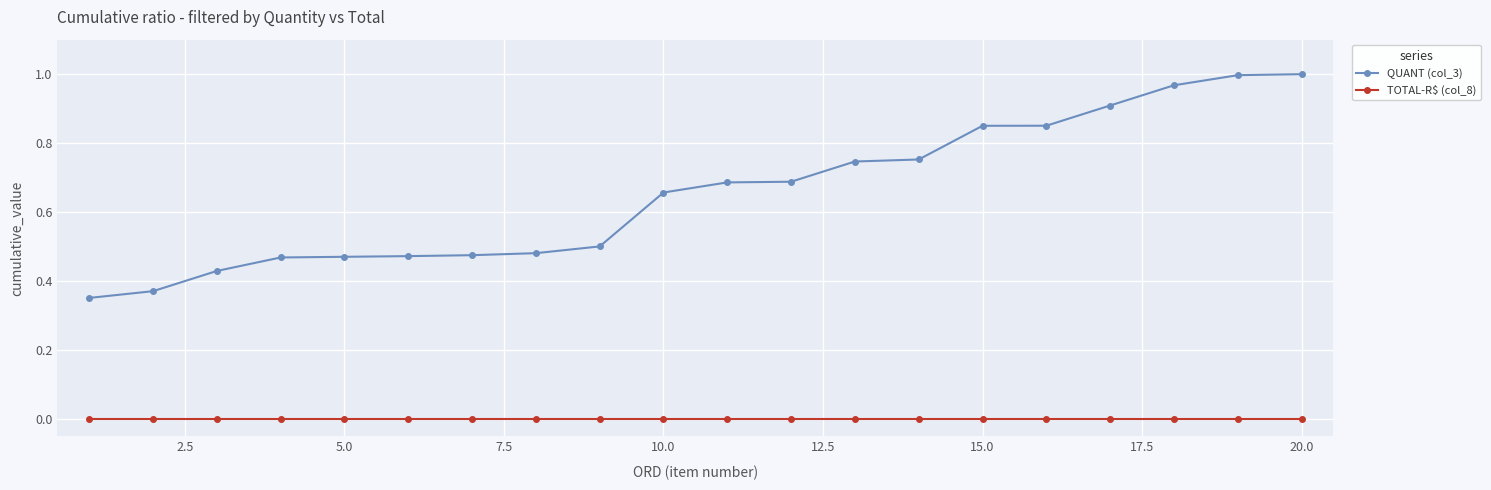

Rank the series by their average value, from highest to lowest.

QUANT (col_3), TOTAL-R$ (col_8)